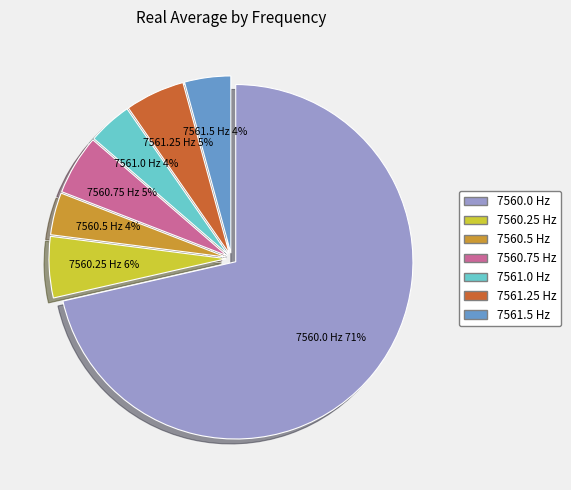

Between 7560.25 Hz and 7561.5 Hz, which is larger?

7560.25 Hz